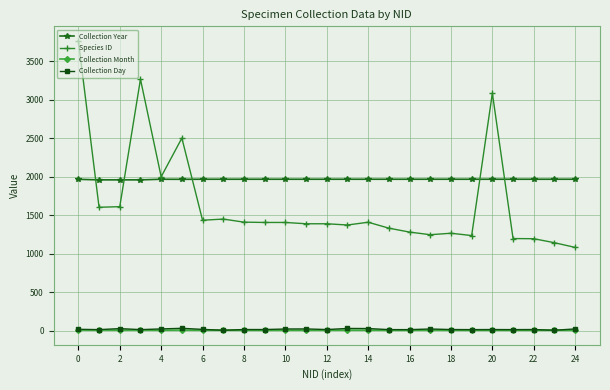

How many values in the Collection Day series are below 15?

8